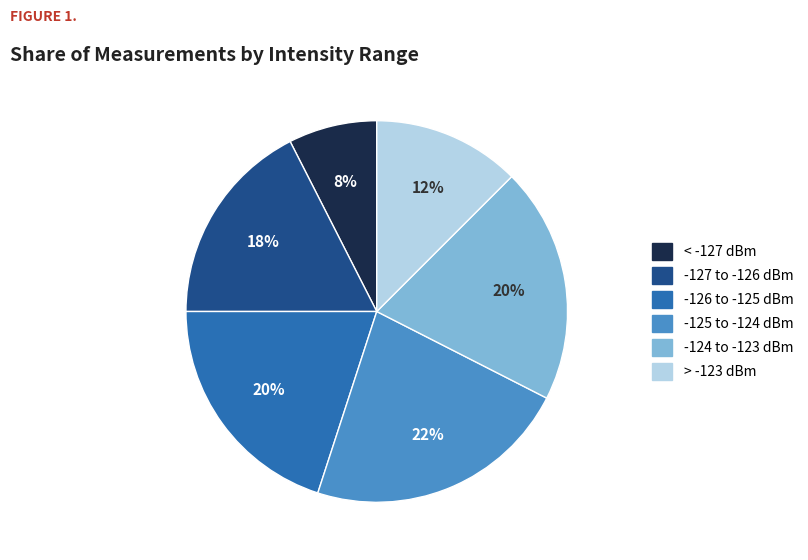

Is there a majority slice in this chart?

No